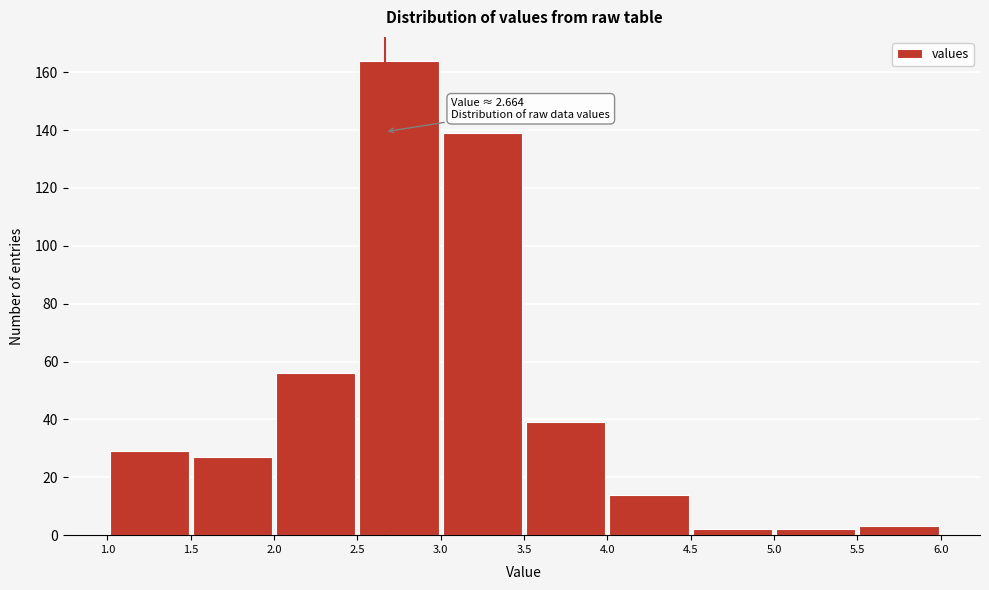

Which range on the x-axis has the tallest bar?

2.5 to 3.0